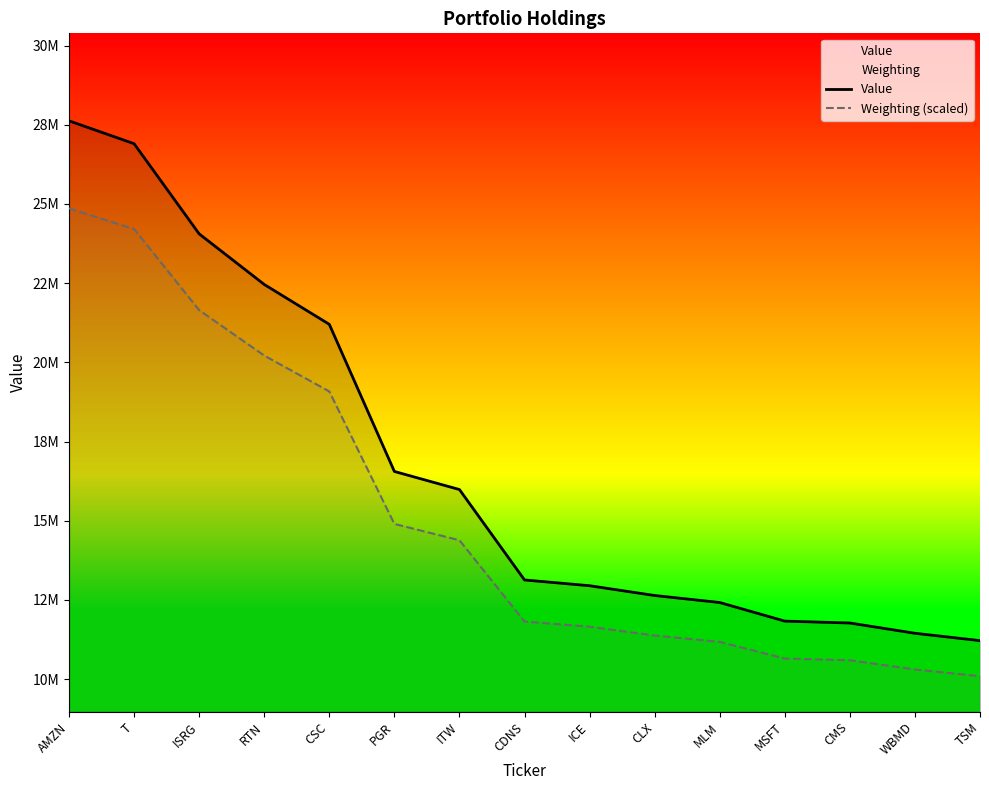

Rank the categories by Weighting (scaled) value from lowest to highest.

TSM, WBMD, CMS, MSFT, MLM, CLX, ICE, CDNS, ITW, PGR, CSC, RTN, ISRG, T, AMZN